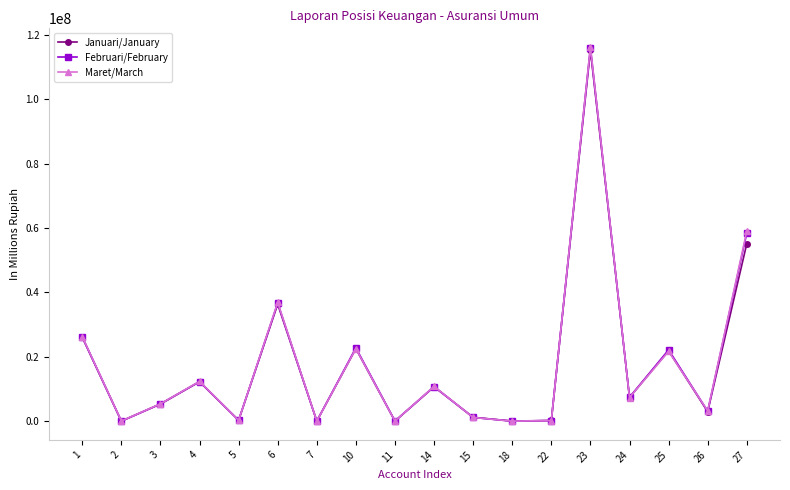

How many values in the Februari/February series exceed 7428453?

9